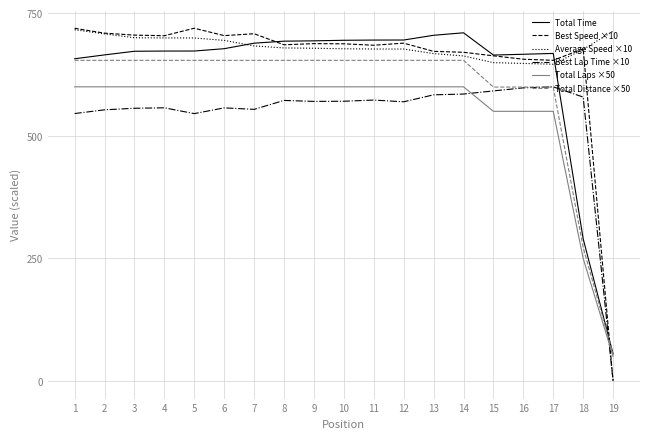

Where is Total Time nearest to the value 382?

18